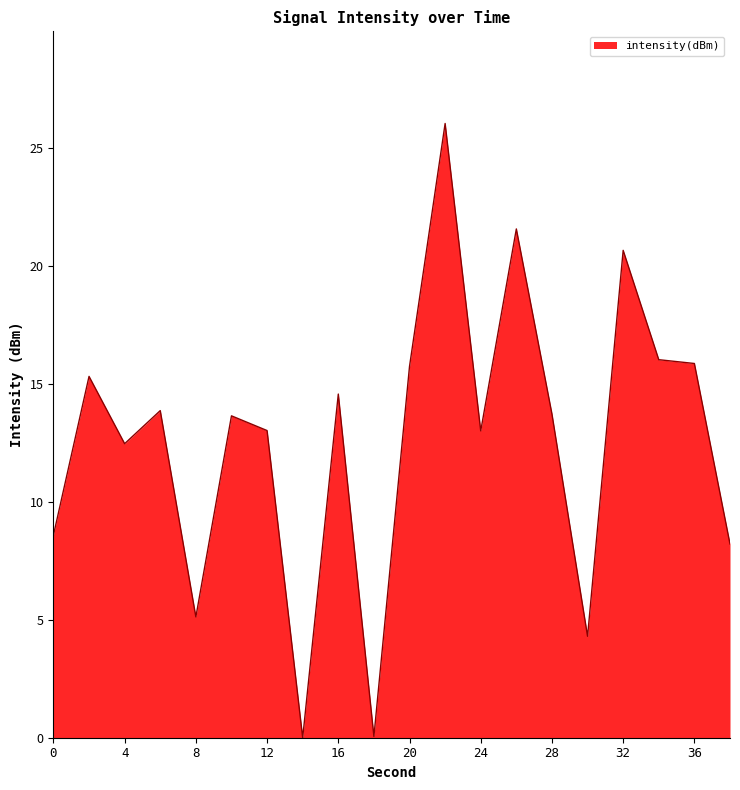

How many series are shown in this chart?

1